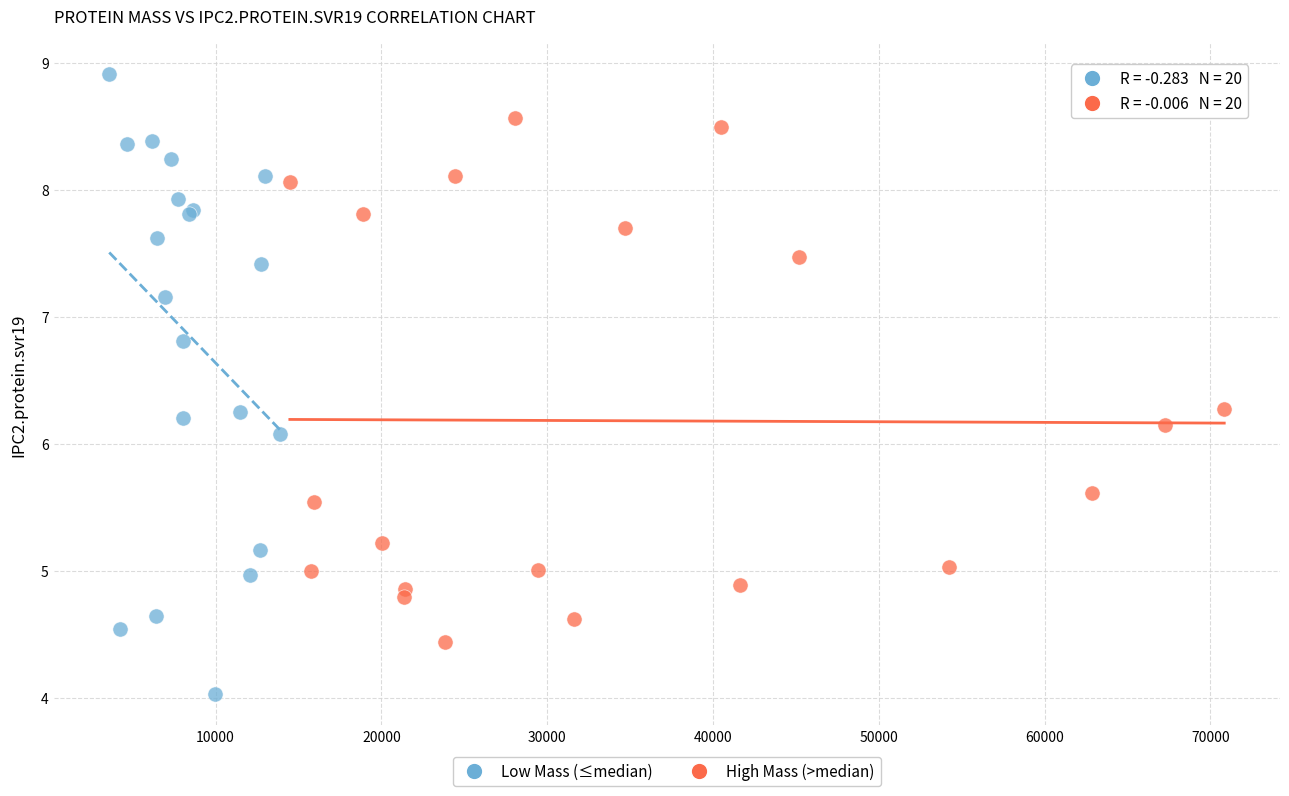

Which series has the widest spread of Y values?

Low Mass (≤median)